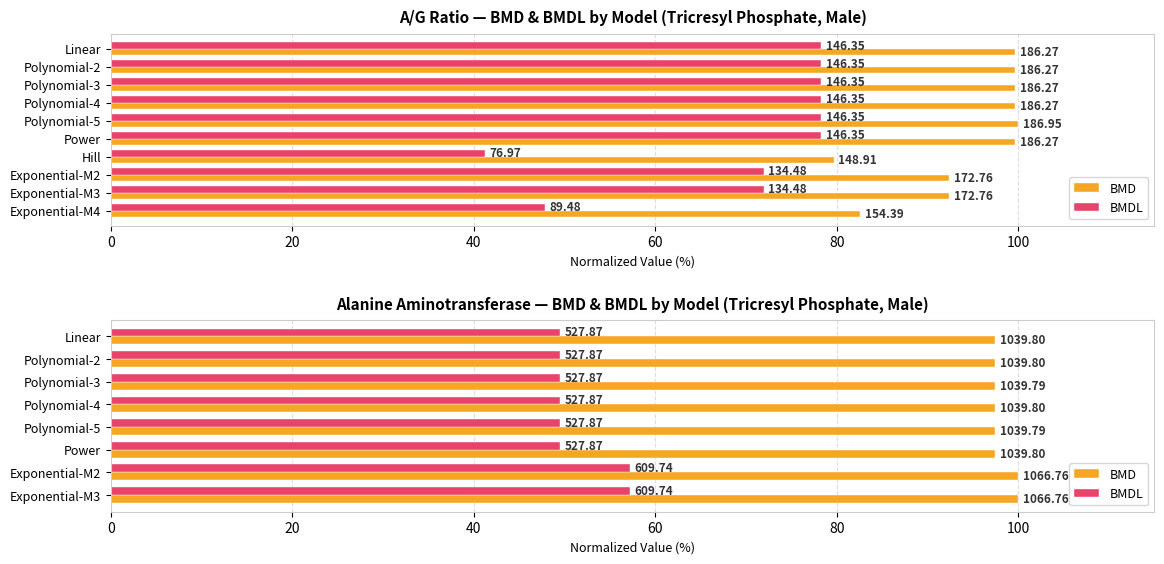

Which series has the largest range (max minus min)?

BMDL